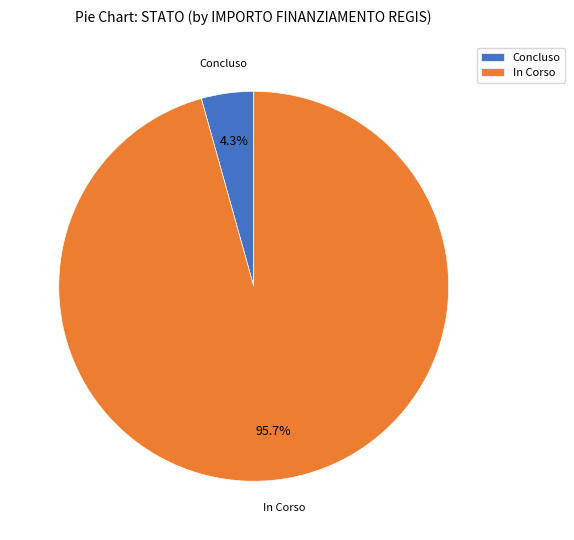

To the nearest percent, what is the combined percentage of Concluso and In Corso?

100%